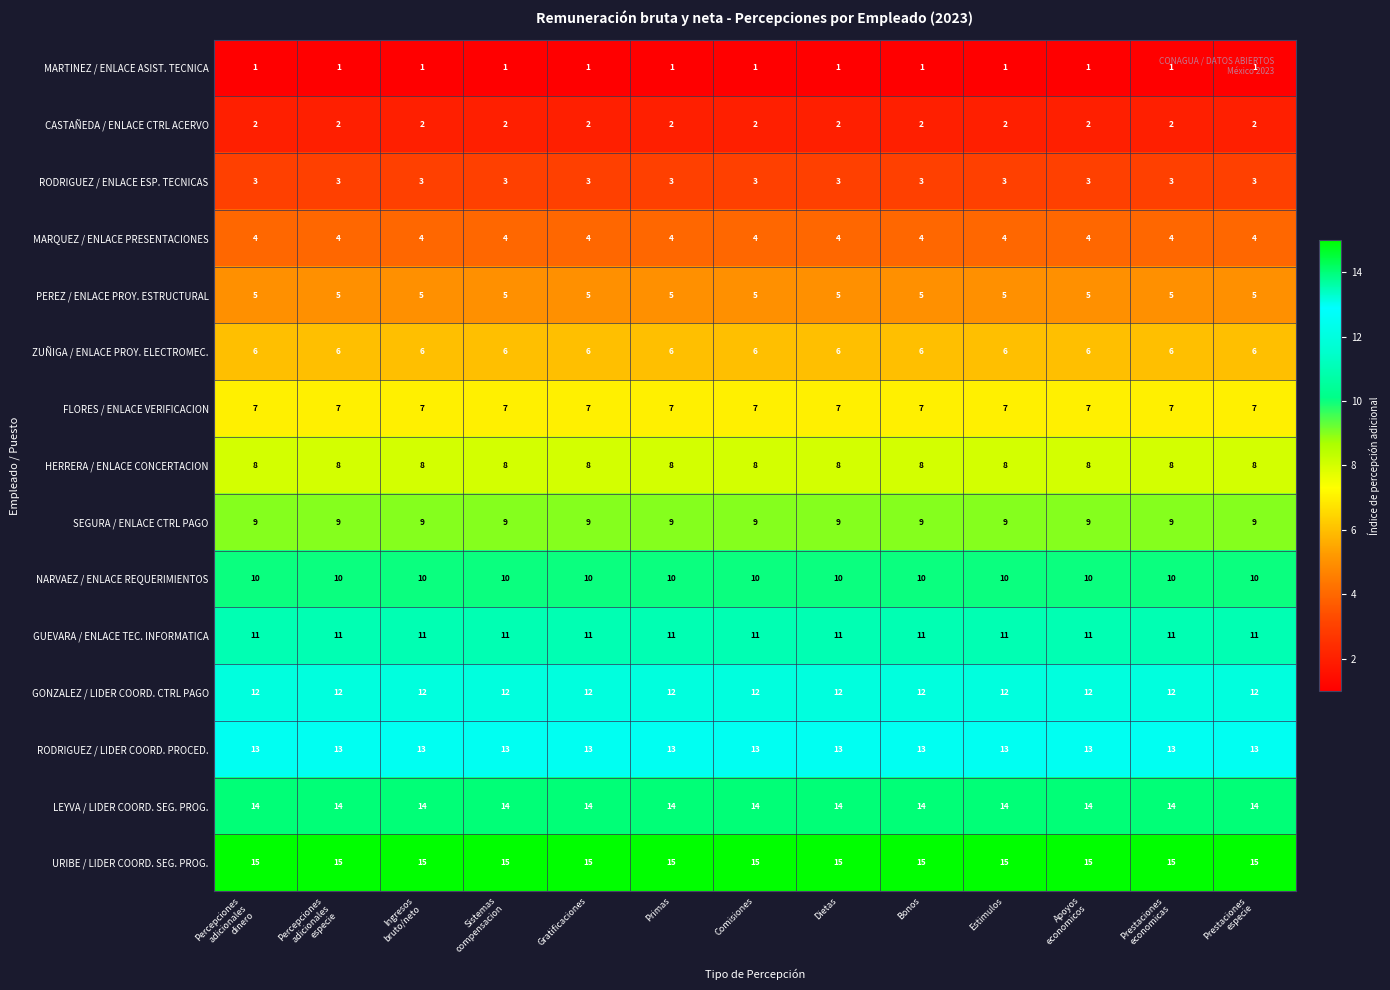

Is it true that FLORES / ENLACE VERIFICACION equals 9 at Comisiones?

False